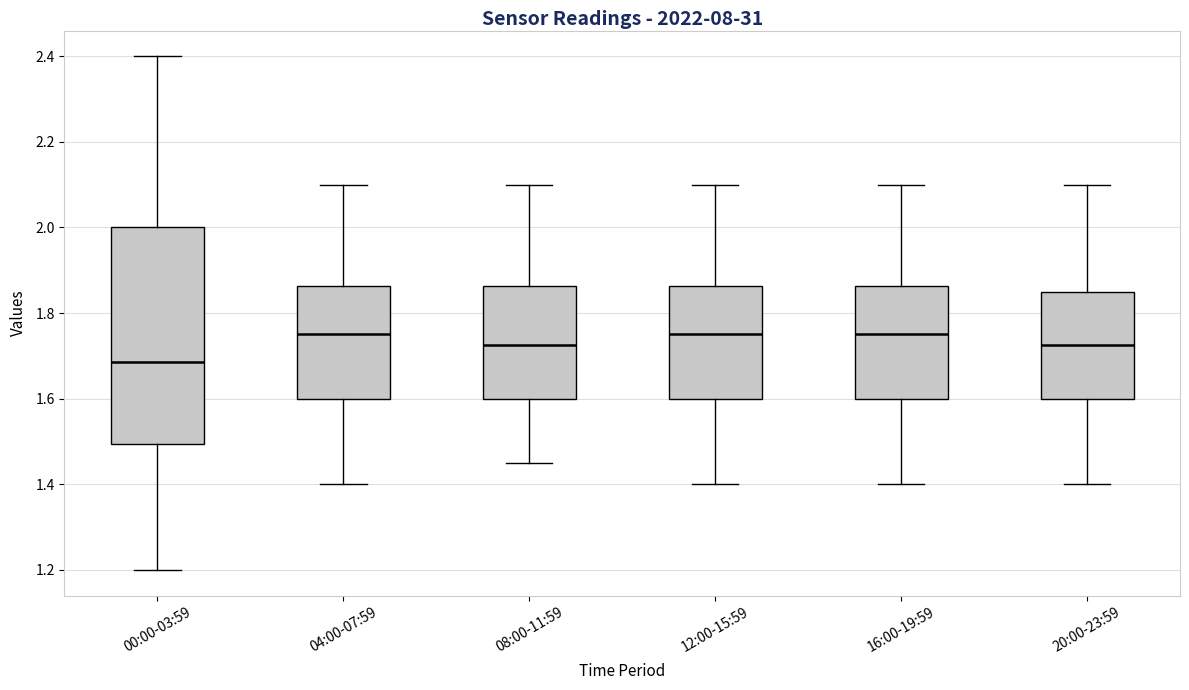

Reading left to right, read every box against the y-axis: the position of its median line, the range the box covers, and the ends of its whiskers. The values are not printed on the chart, so give them approximately, as read against the axis.

00:00-03:59: median 1.68, box 1.50 to 2.00, whiskers 1.20 to 2.40
04:00-07:59: median 1.76, box 1.60 to 1.86, whiskers 1.40 to 2.10
08:00-11:59: median 1.72, box 1.60 to 1.86, whiskers 1.46 to 2.10
12:00-15:59: median 1.76, box 1.60 to 1.86, whiskers 1.40 to 2.10
16:00-19:59: median 1.76, box 1.60 to 1.86, whiskers 1.40 to 2.10
20:00-23:59: median 1.72, box 1.60 to 1.86, whiskers 1.40 to 2.10